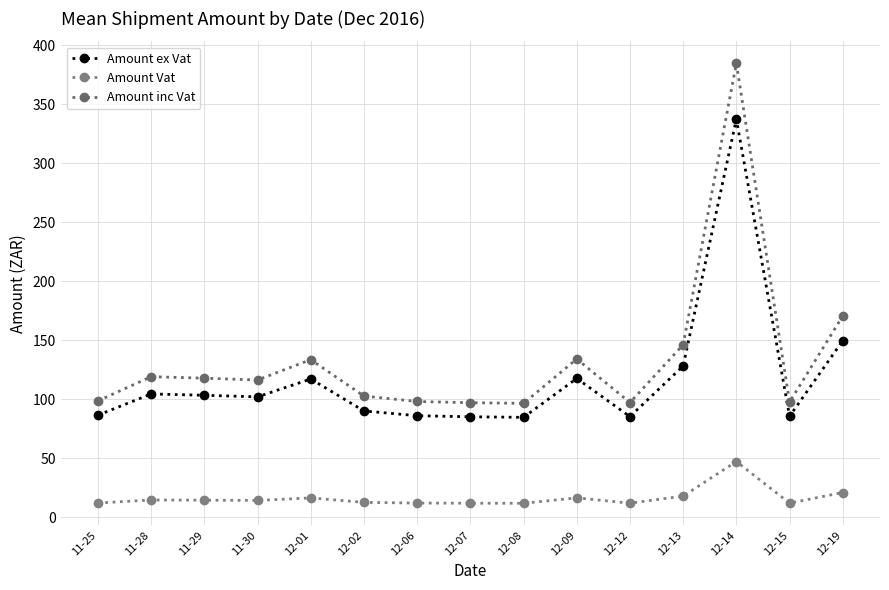

True or false: Amount Vat and Amount inc Vat cross at least once.

False